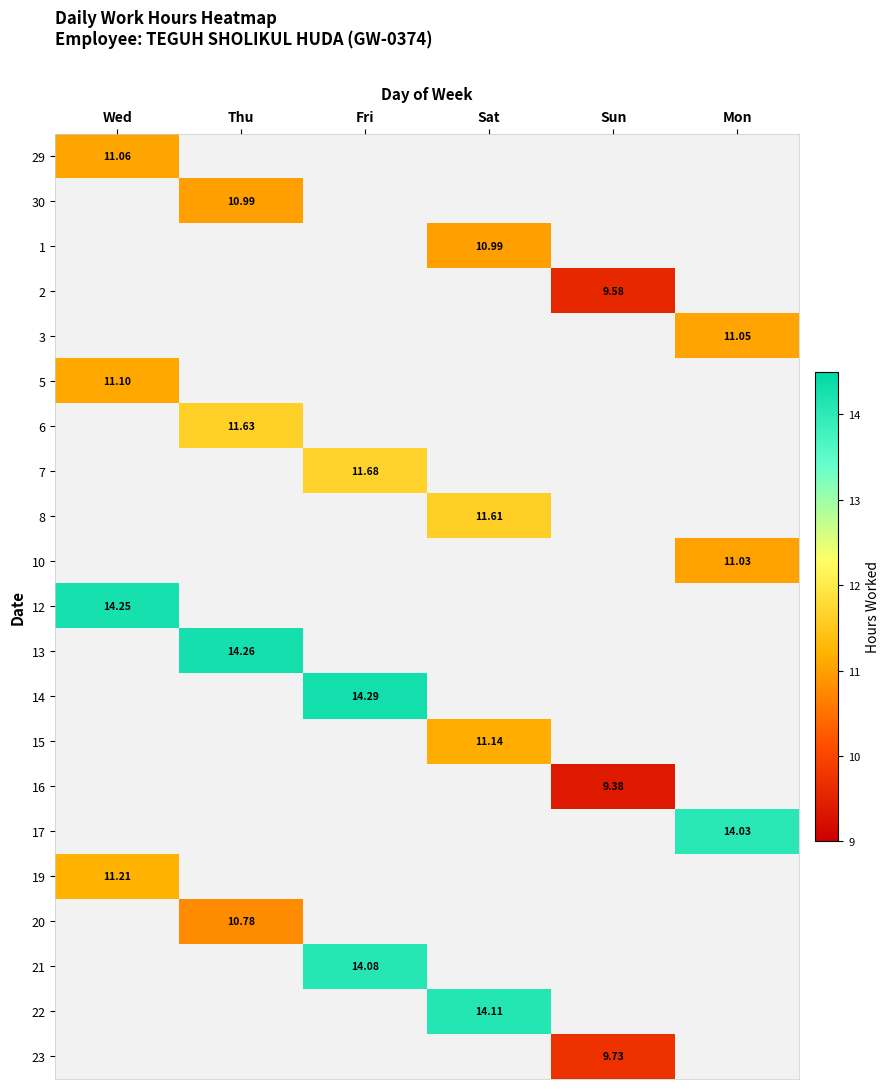

What is the sum of the 12 values at Sun and Wed?

14.2